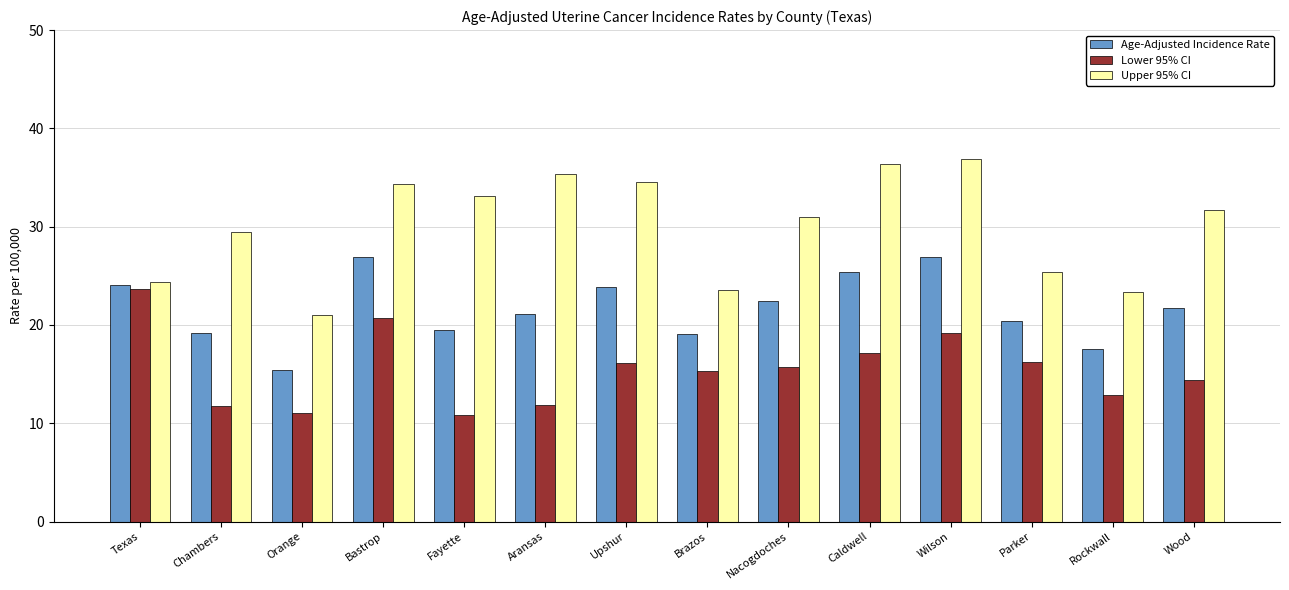

True or false: Lower 95% CI has a value of 20.7 at Bastrop.

True